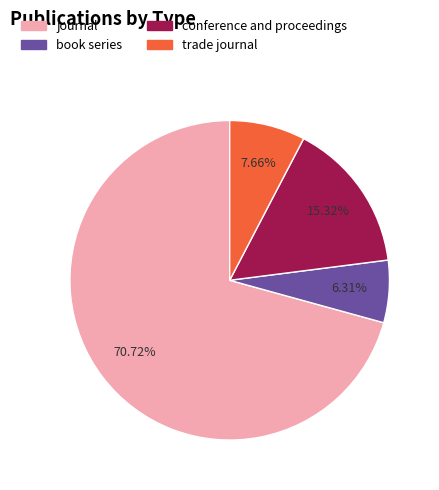

True or false: book series accounts for 13% of the total.

False